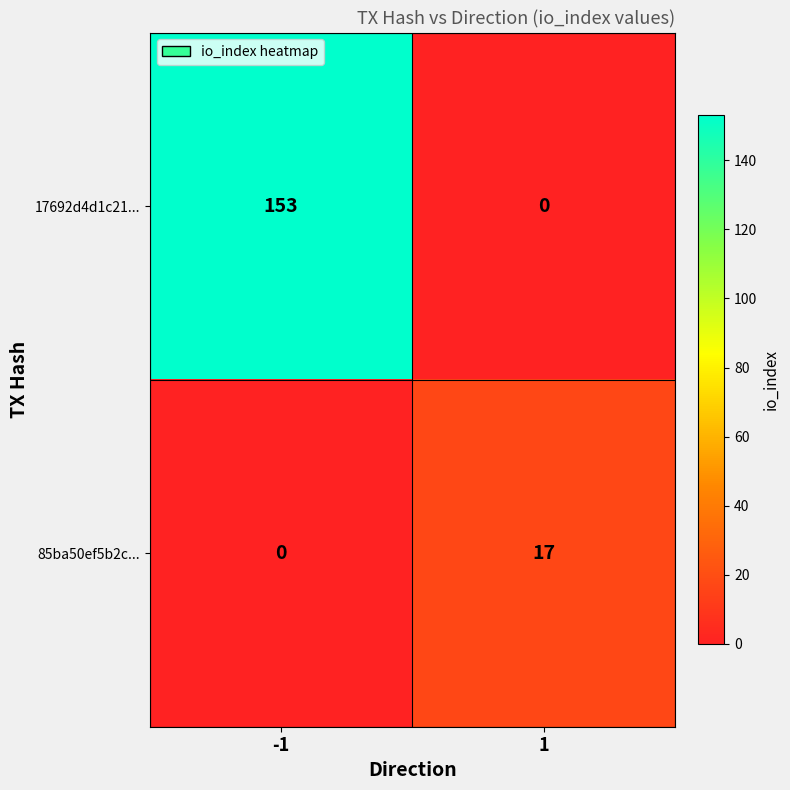

True or false: 85ba50ef5b2c... has a value of 0 at -1.

True